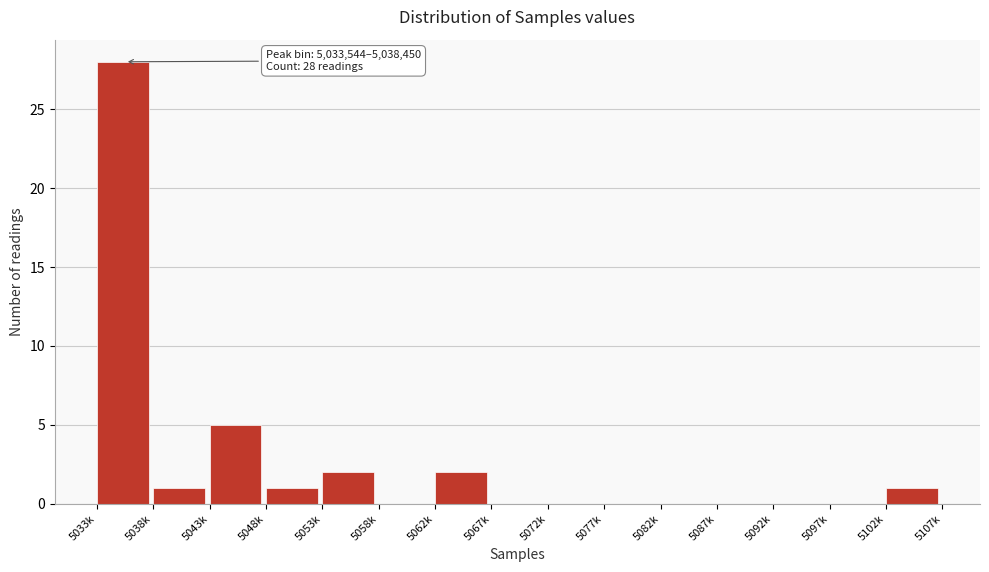

Reading left to right, list all the values displayed in this chart.

5033k=28	5038k=1	5043k=5	5048k=1	5053k=2	5058k=0	5062k=2	5067k=0	5072k=0	5077k=0	5082k=0	5087k=0	5092k=0	5097k=0	5102k=1